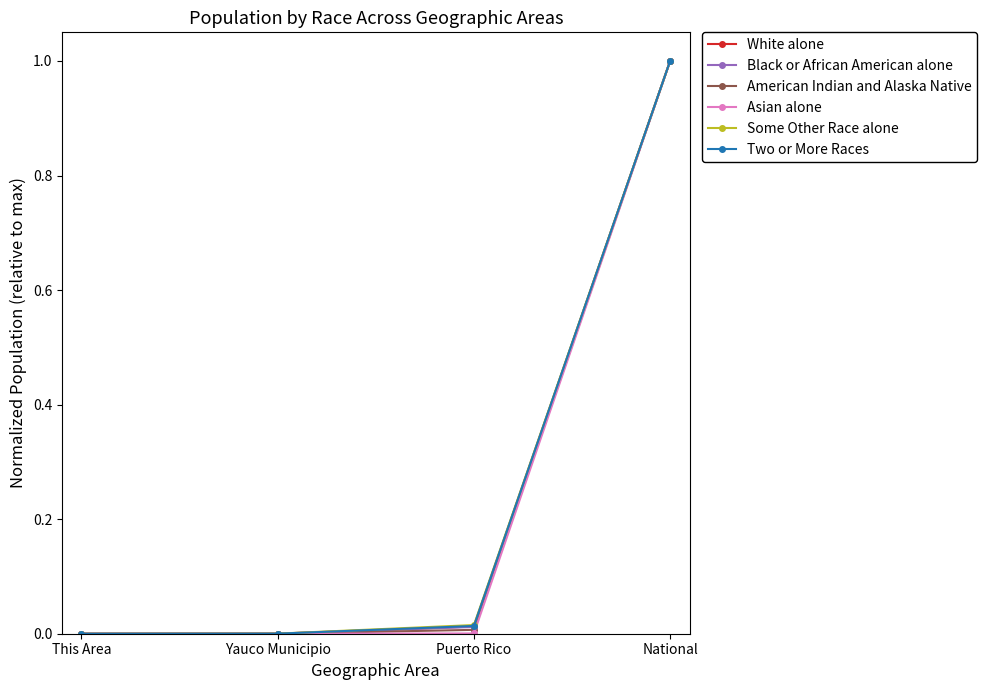

What position from the left is National?

4